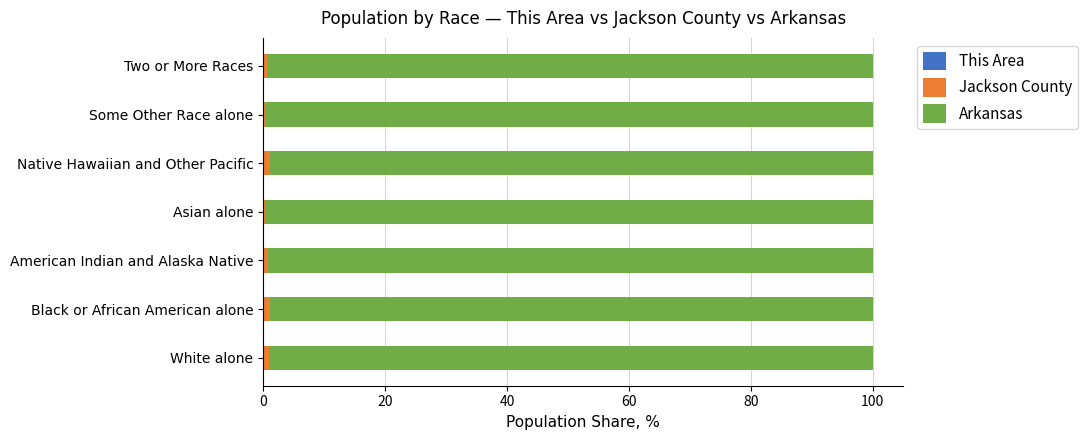

List the series in order of their peak value, lowest first.

This Area, Jackson County, Arkansas